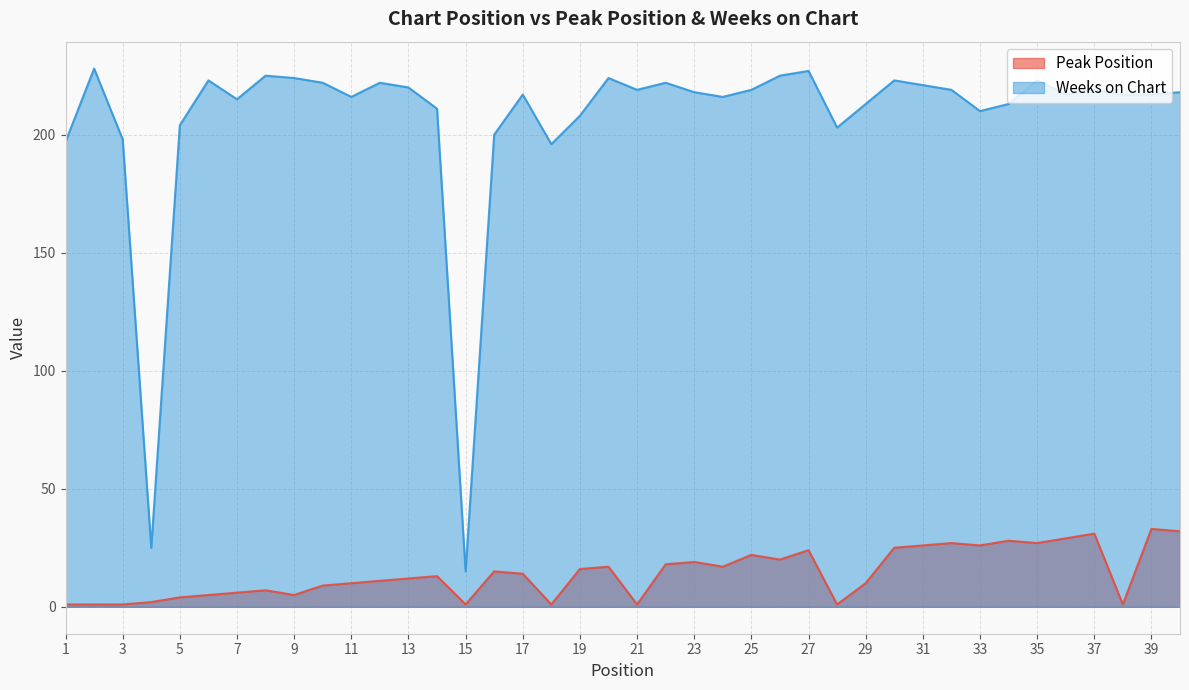

What is the sum of all Peak Position values?

568